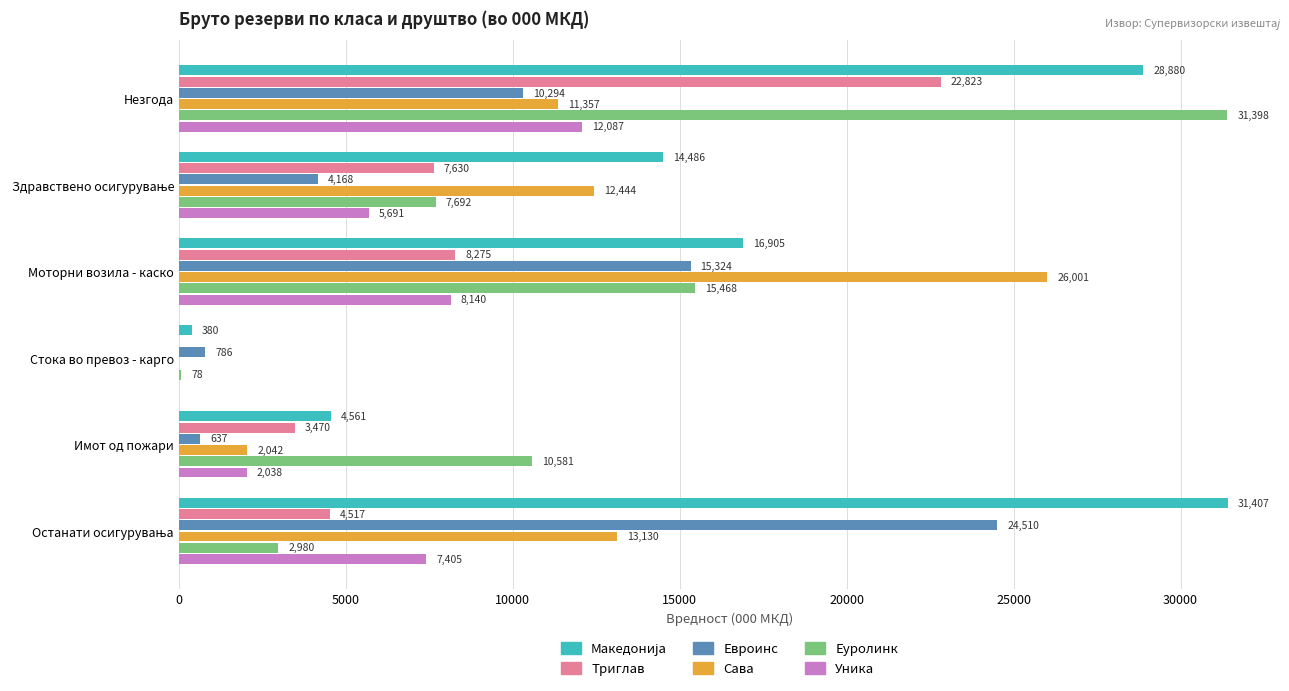

Is the value of Еуролинк at Имот од пожари greater than the value of Уника at Стока во превоз - карго?

Yes